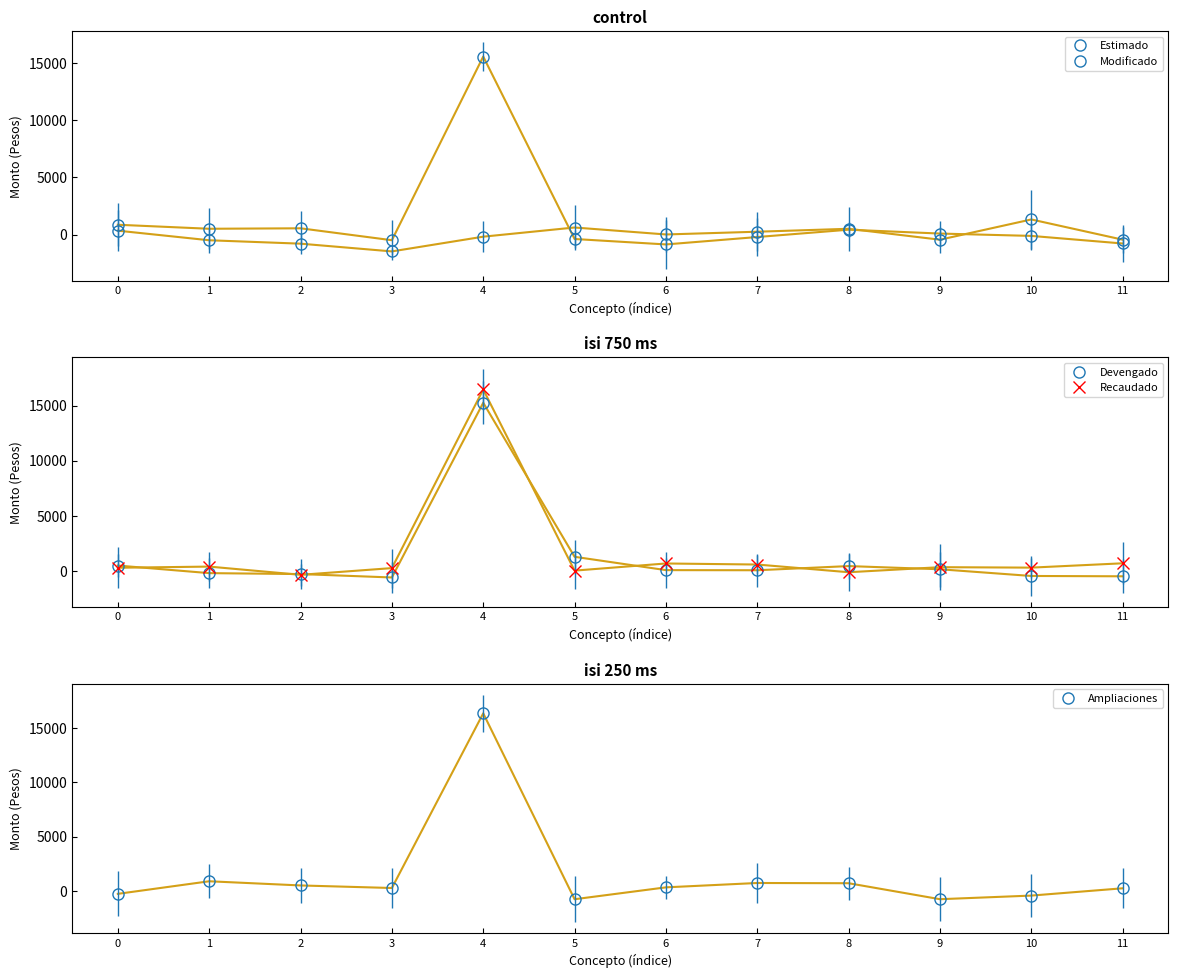

Reading right to left, transcribe all the data shown in this chart.

Estimado: -438.5	1326.1	-441.1	511.6	255.9	16.5	623.8	-176.6	-1462.5	-786.7	-489.7	347.8
Modificado: -771.8	-109.5	95.4	432.5	-207.3	-853.4	-379.7	15540.1	-485.6	554.2	513.5	864.1
Devengado: -493.0	-463.4	145.4	433.4	56.1	66.5	1276.5	15253.3	-599.7	-290.2	-205.6	482.1
Recaudado: 686.8	293.8	334.2	-123.8	574.4	670.2	22.4	16457.3	250.7	-359.5	387.5	283.1
Ampliaciones: 227.6	-445.7	-779.9	694.9	717.0	314.4	-782.1	16378.5	253.5	490.1	875.4	-285.3